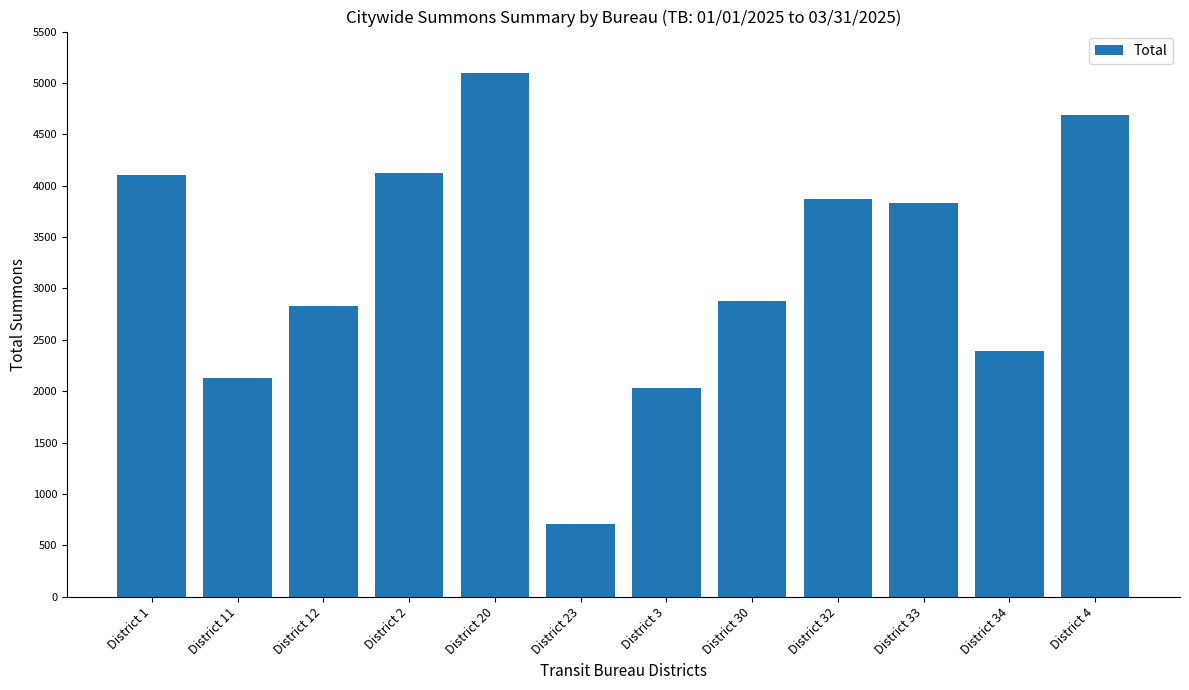

What is the label of the 4th bar from the left?

District 2